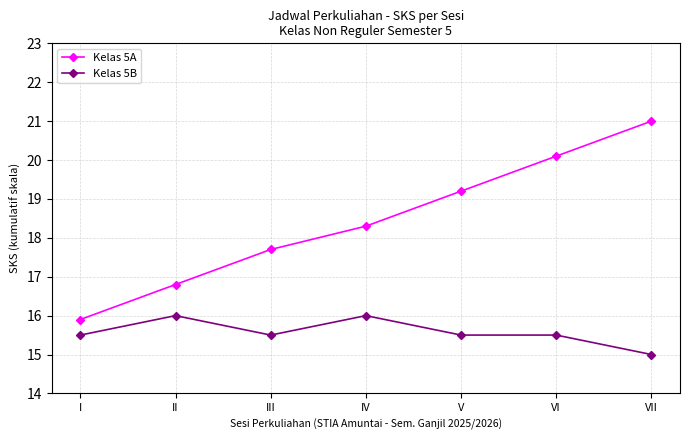

What is the maximum value for Kelas 5B?

16.0